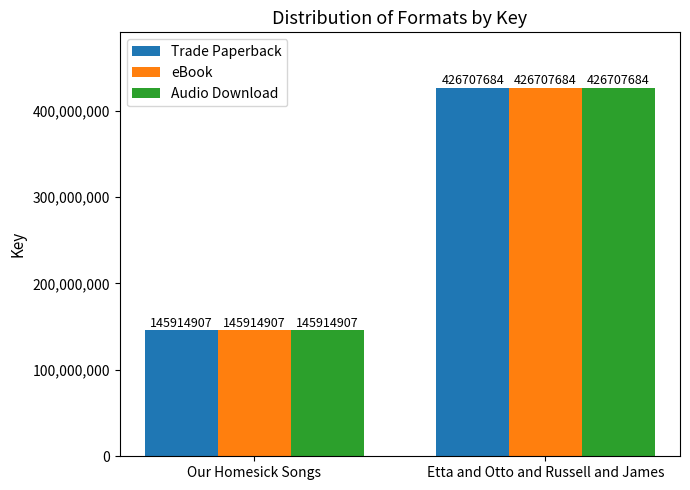

What is the total value across all series at Etta and Otto and Russell and James?

1280123052